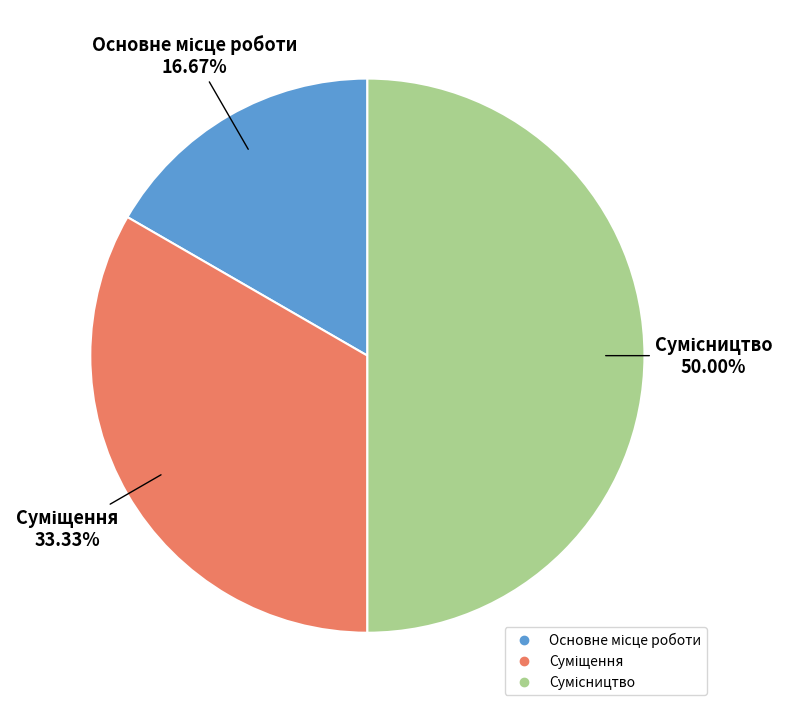

How many segments does this pie chart have?

3